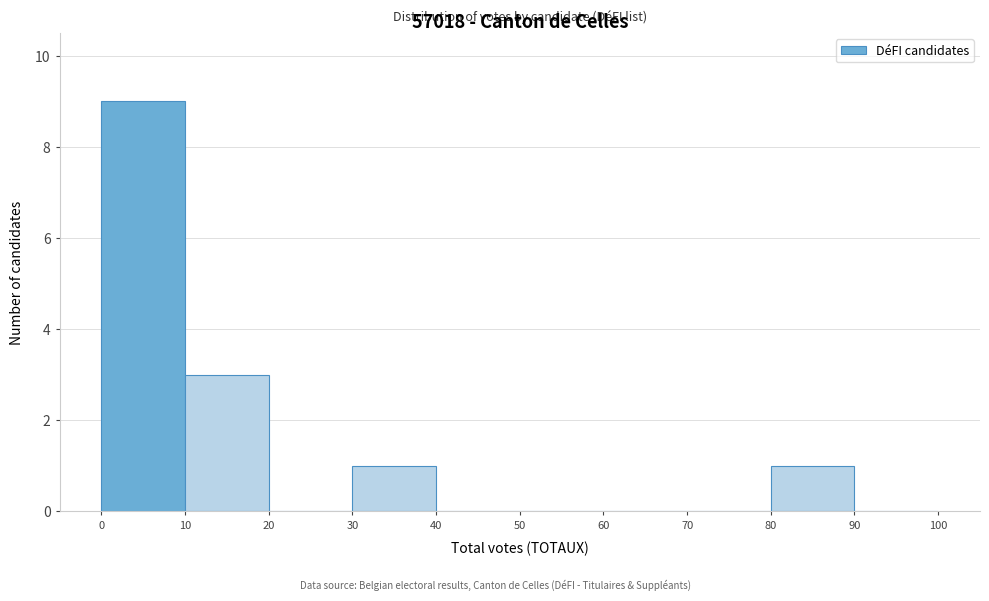

Reading left to right, list every bar in this chart as the range it spans on the x-axis followed by its height. The values are not printed on the chart, so give them approximately, as read against the axis.

0 to 10: 9
10 to 20: 3
20 to 30: 0
30 to 40: 1
40 to 50: 0
50 to 60: 0
60 to 70: 0
70 to 80: 0
80 to 90: 1
90 to 100: 0